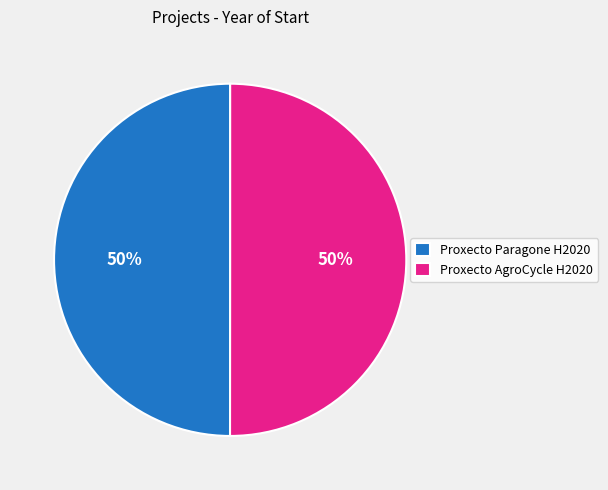

What is the ratio of the value at Proxecto Paragone H2020 to the value at Proxecto AgroCycle H2020?

1.0